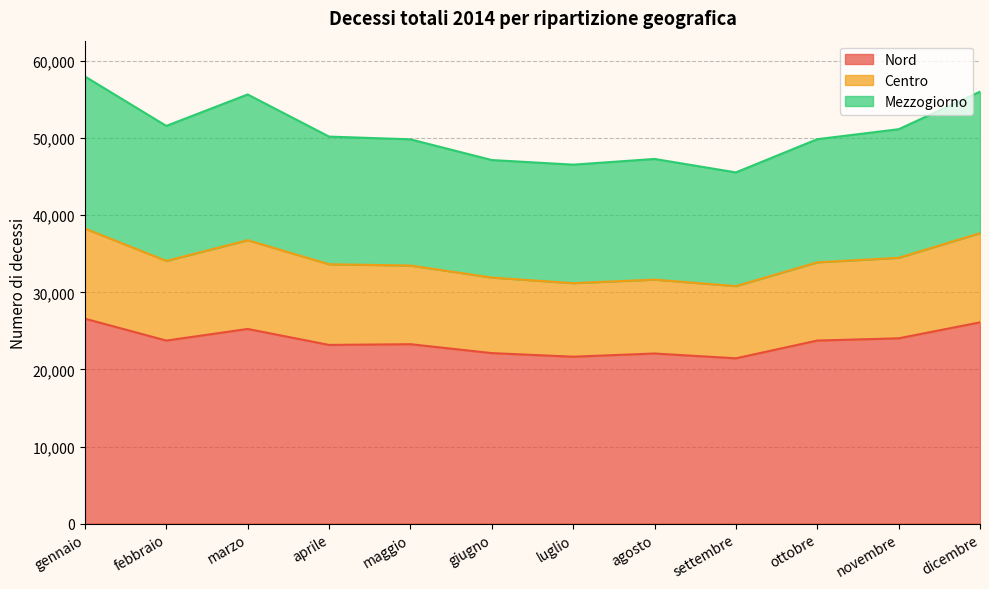

What is the total value across all series at settembre?

45558